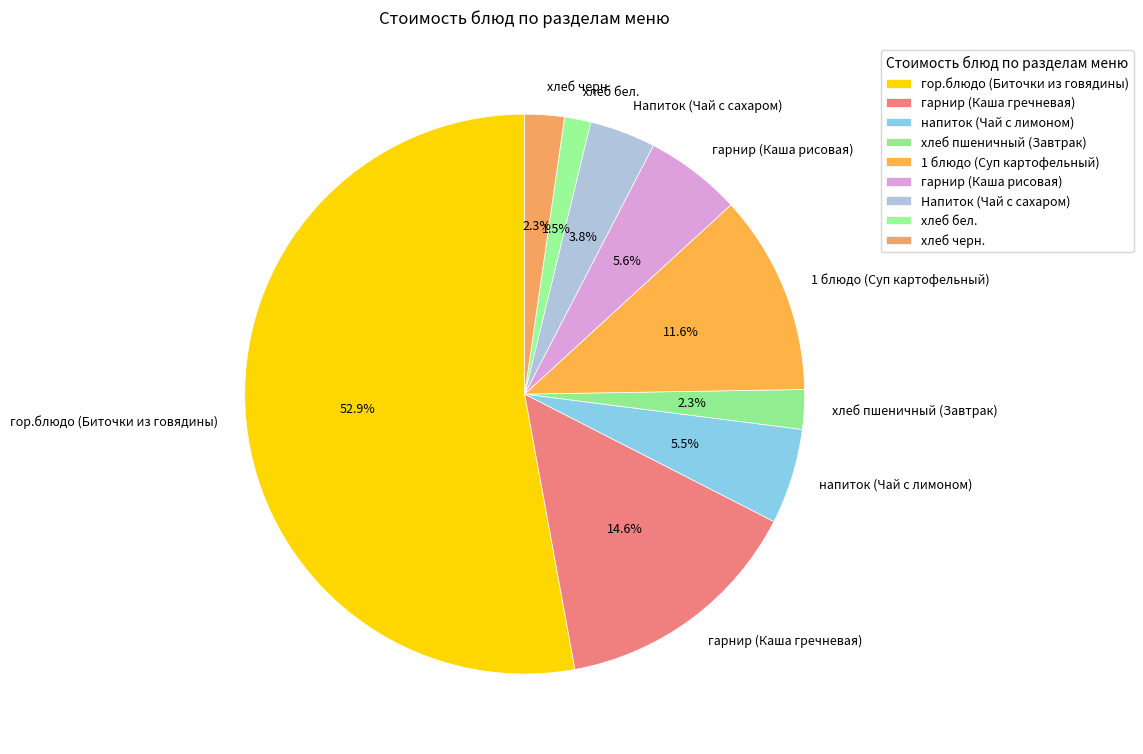

To the nearest percent, what is the average slice percentage?

11%